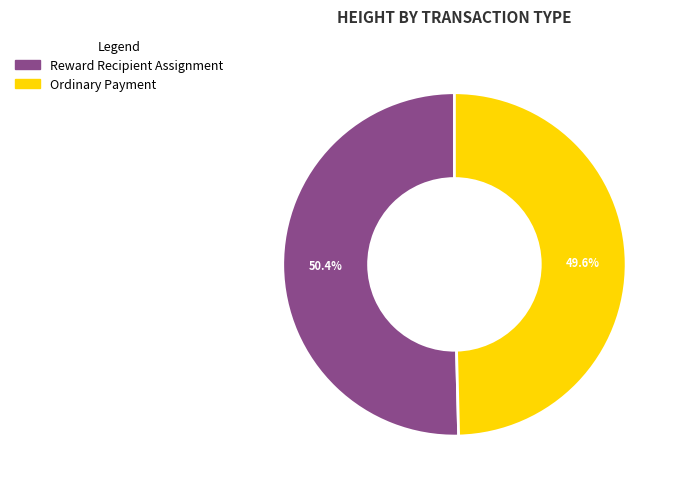

Is there any slice that represents more than half of the pie?

Yes